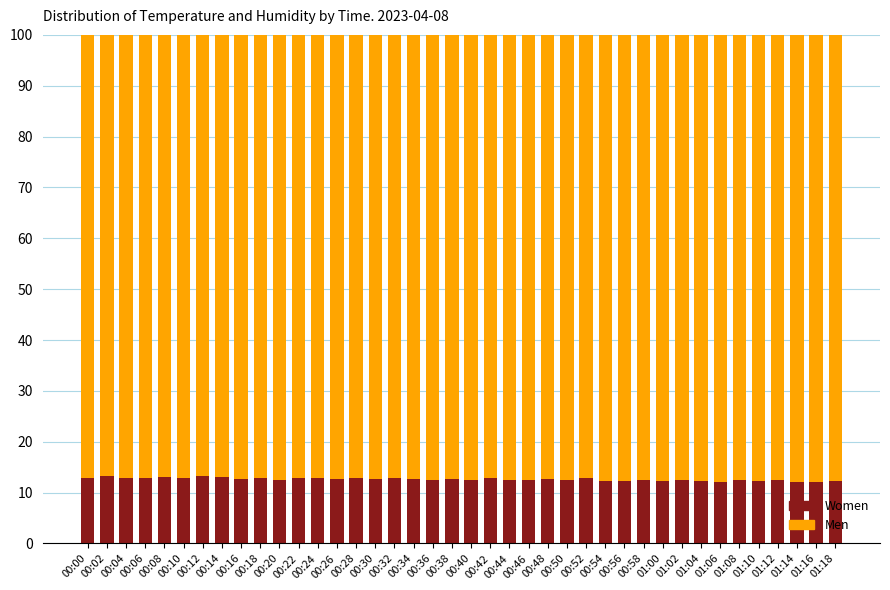

What value does the Women series have at 00:28?

12.8